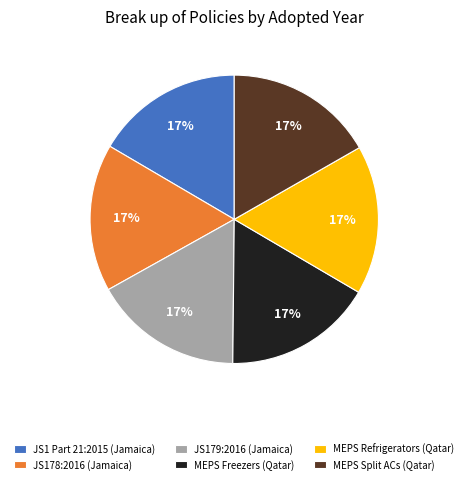

How many segments does this pie chart have?

6